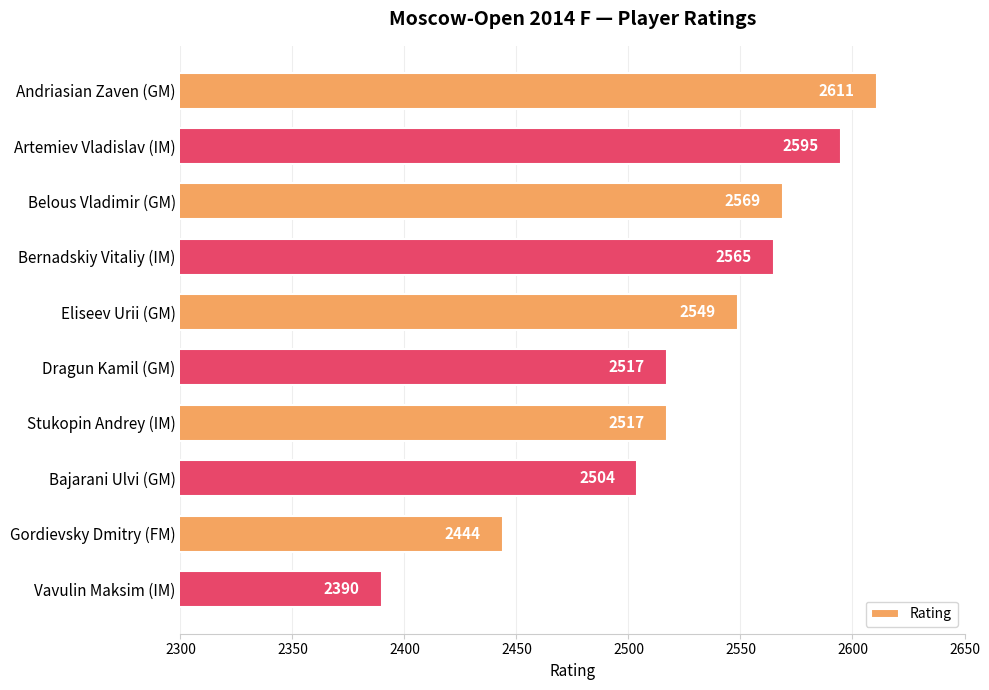

What is the label of the 6th bar from the top?

Dragun Kamil (GM)